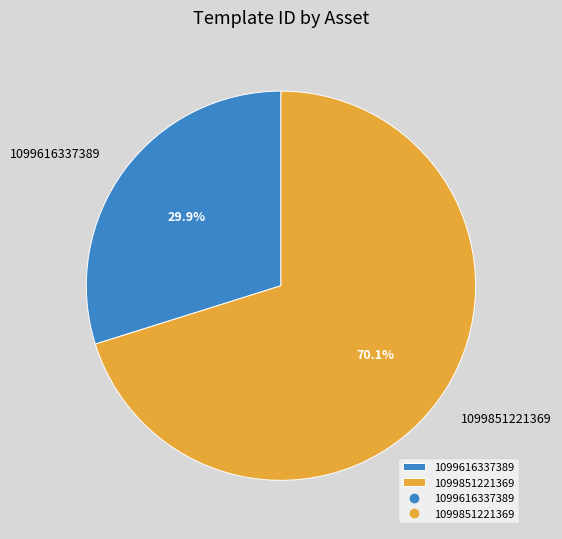

Rank the categories by value from highest to lowest.

1099851221369, 1099616337389